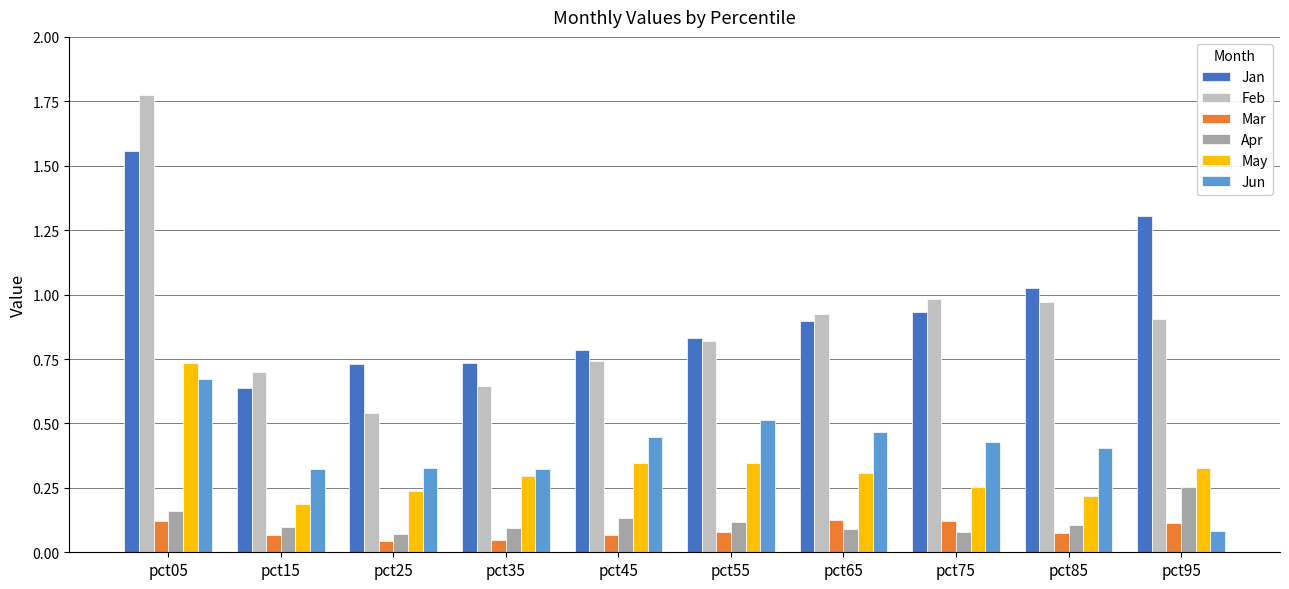

How many categories are shown in the chart?

10